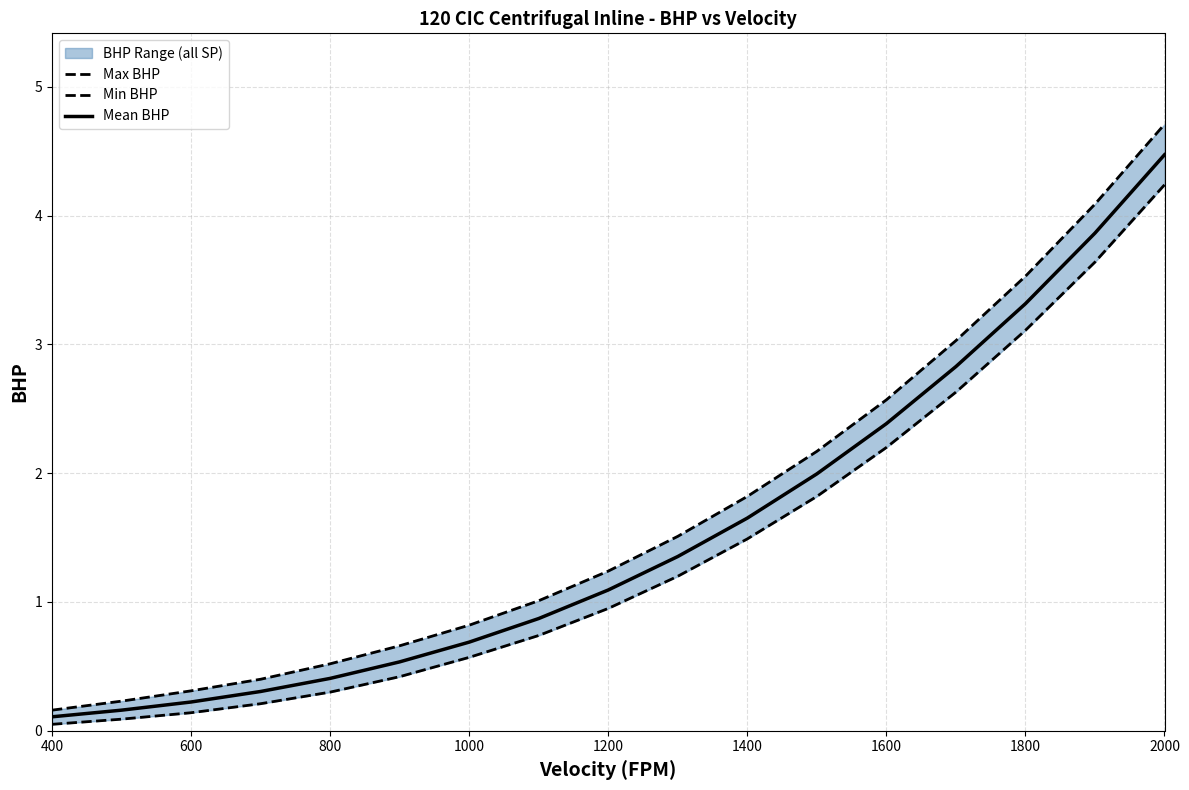

True or false: Min BHP and Mean BHP cross at least once.

False